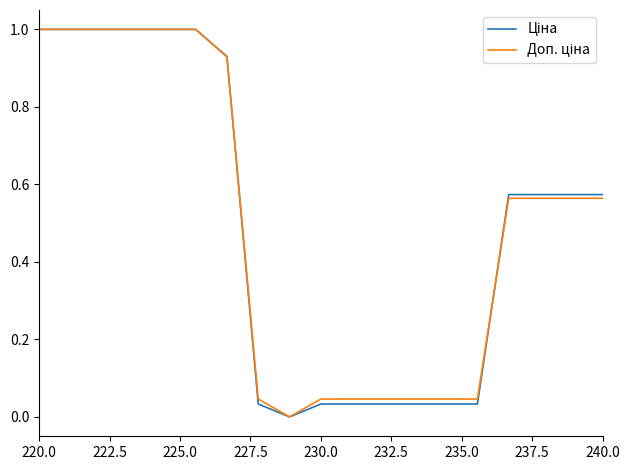

What is the greatest value displayed?

1.0